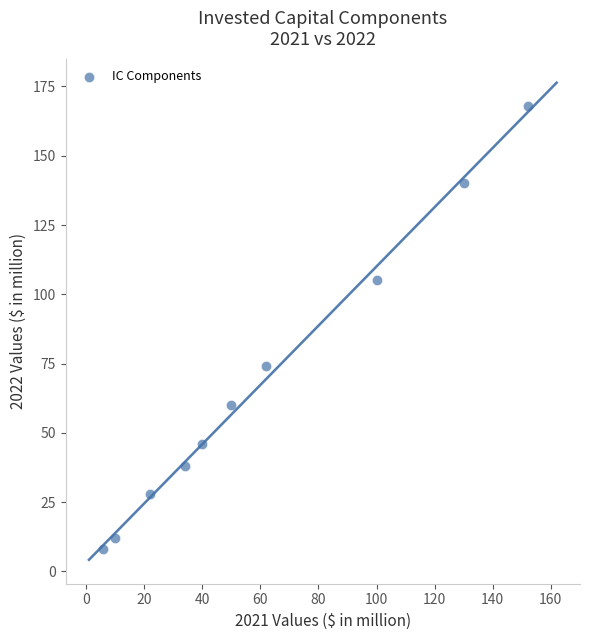

What Y value in the scatter plot is closest to 88?

74.1